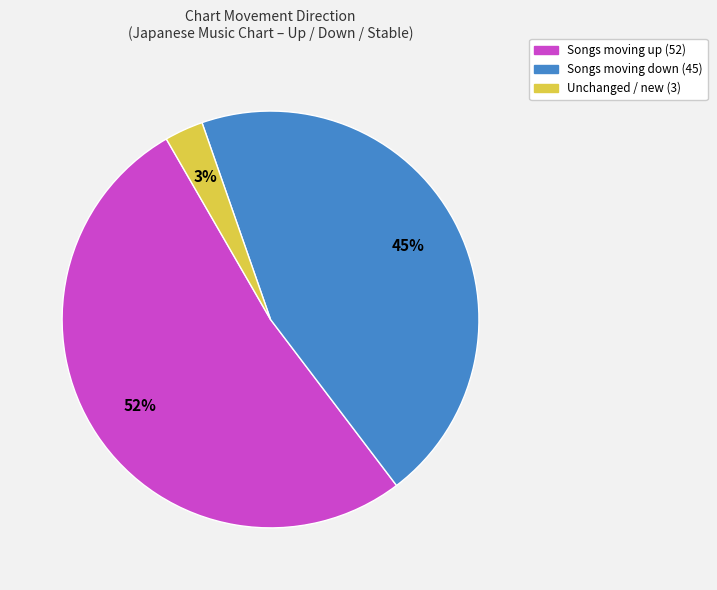

Is there a majority slice in this chart?

Yes